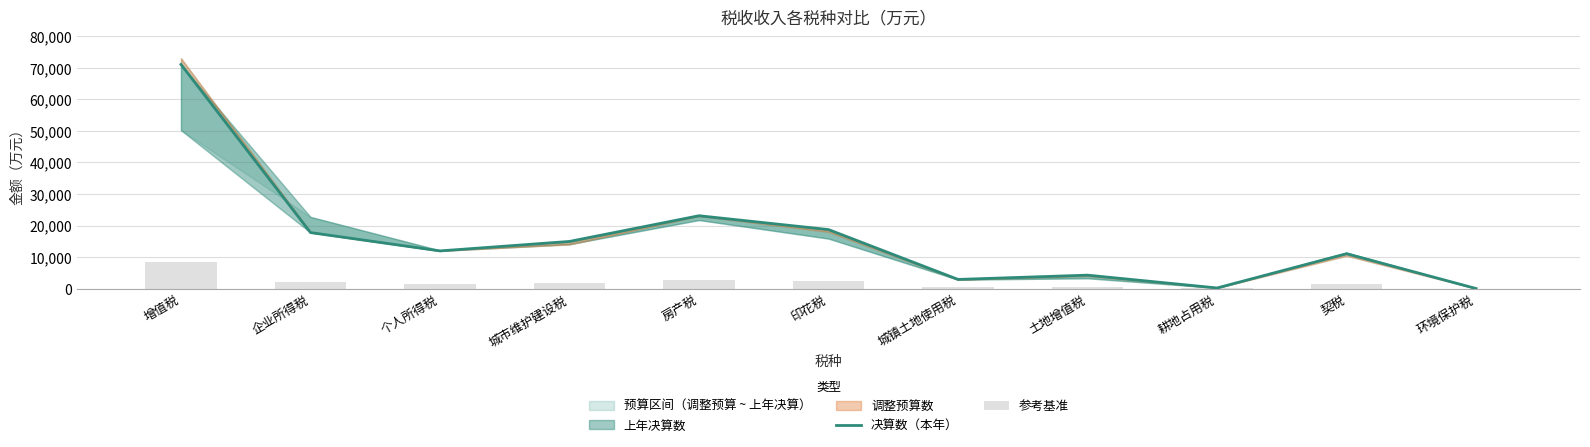

What is the lowest value of the 参考基准 series?

1.2